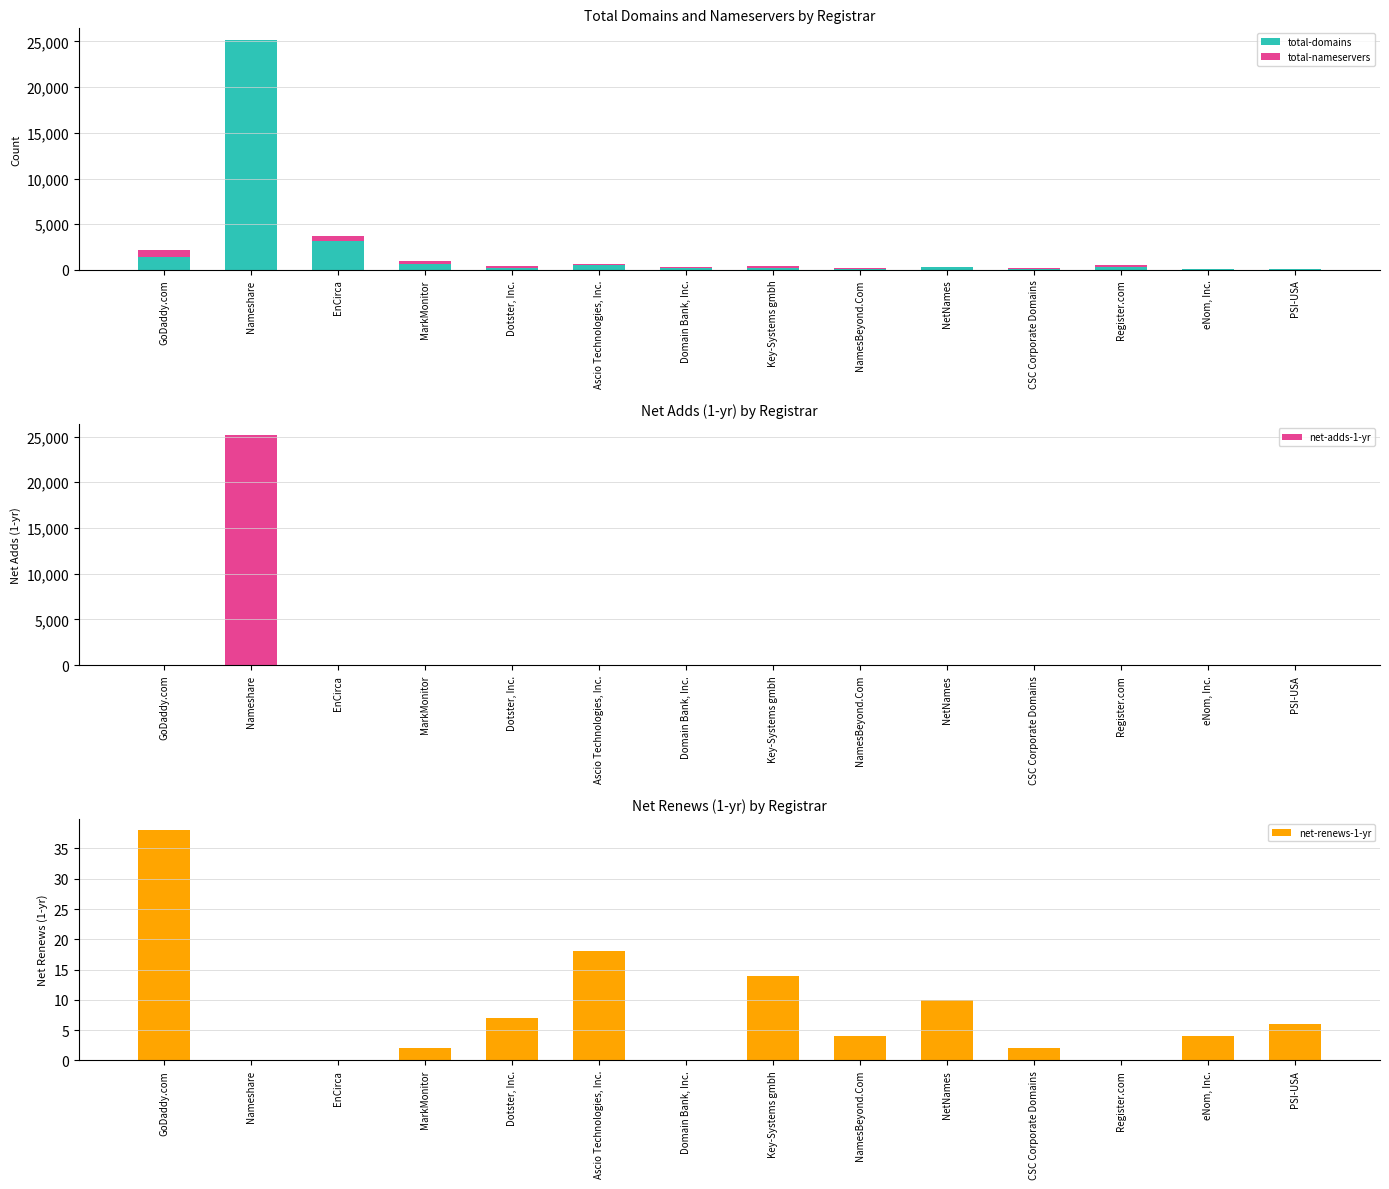

Which series has the largest total across all categories?

total-domains